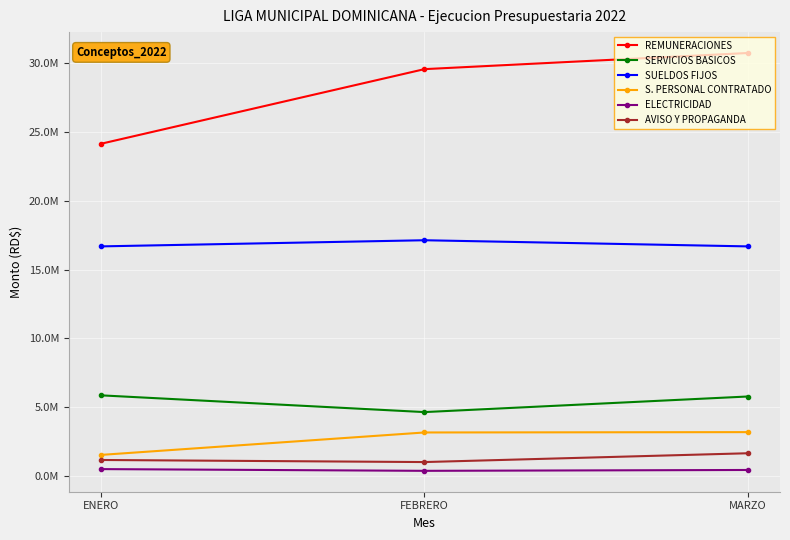

Where is REMUNERACIONES nearest to the value 27456810?

FEBRERO